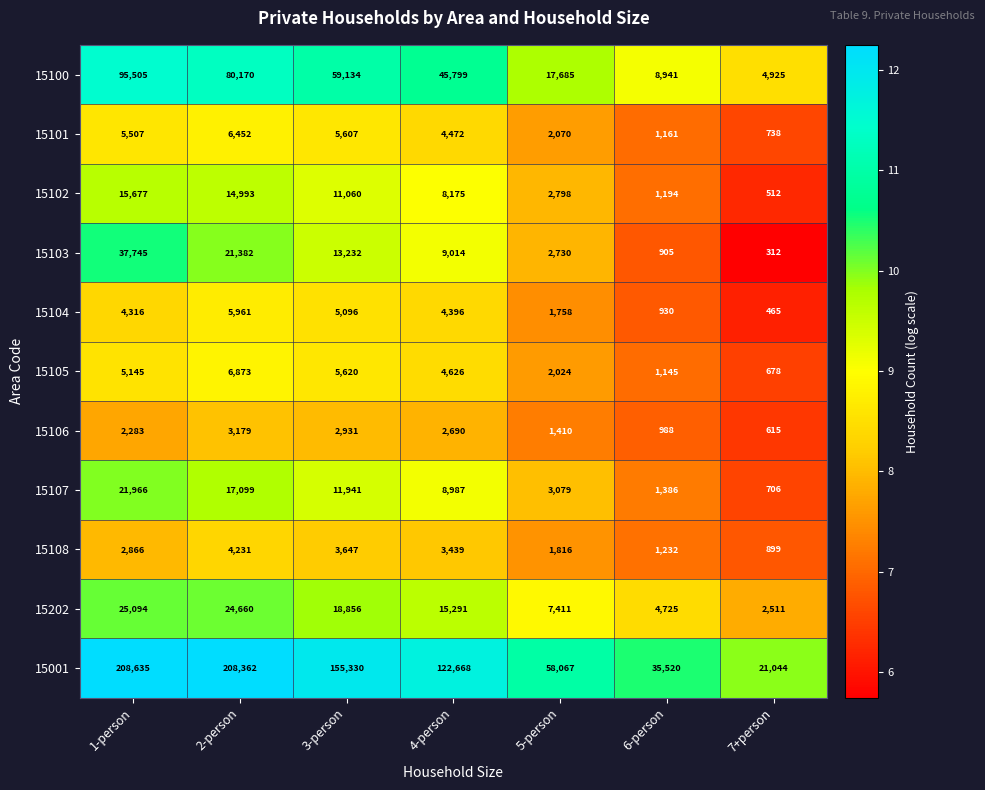

The value of 15103 at 1-person is 37745. True or false?

True